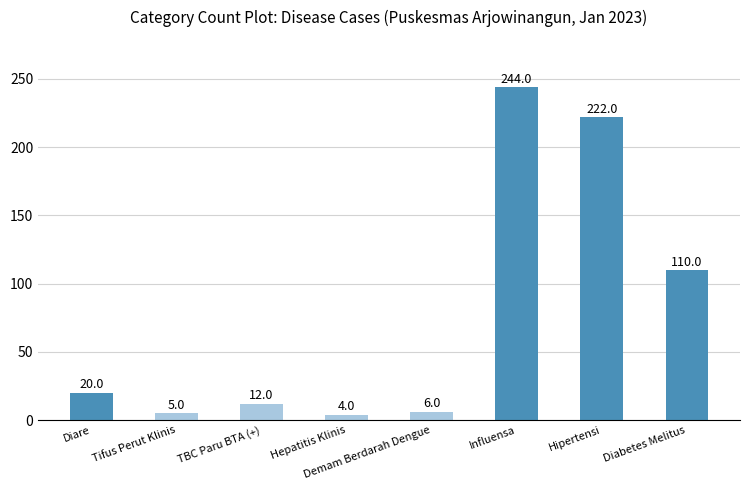

Reading left to right, transcribe all the data shown in this chart.

20	5	12	4	6	244	222	110